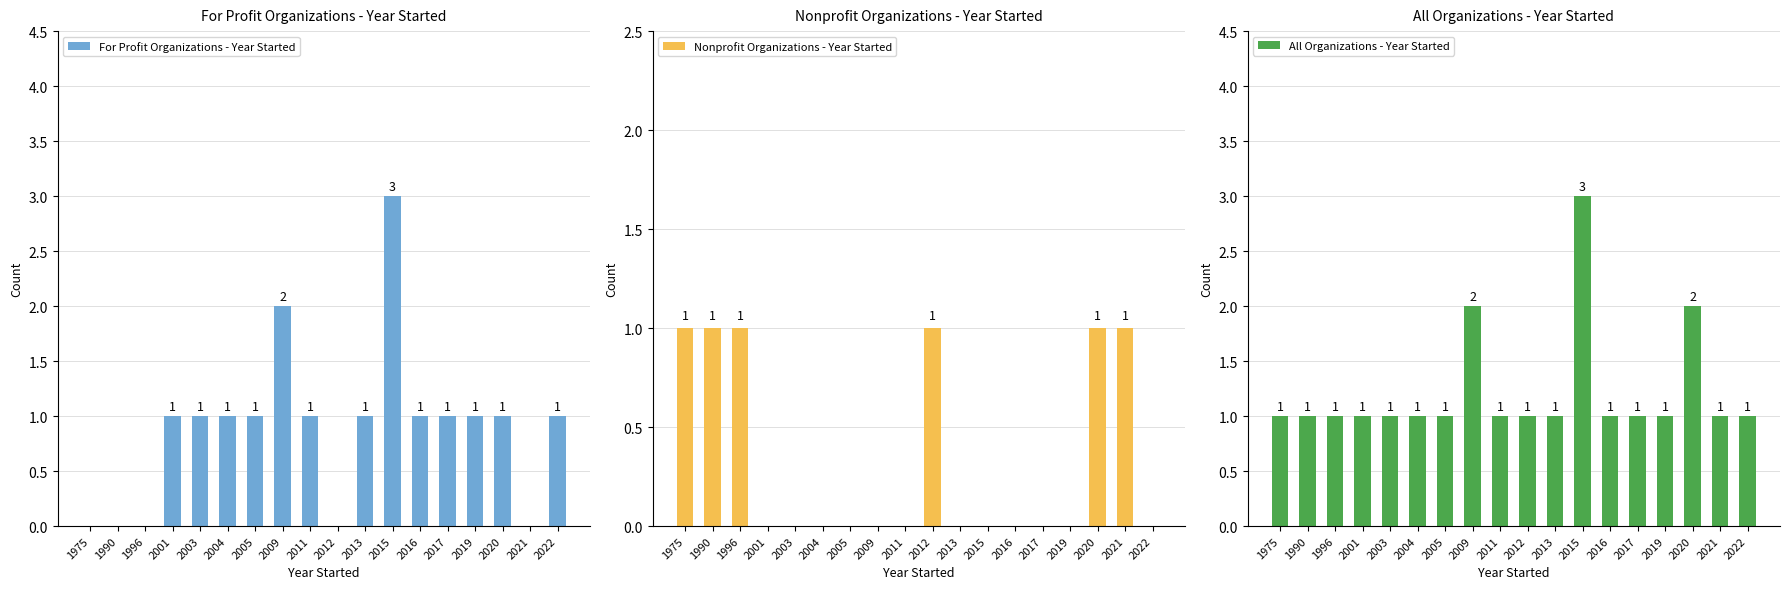

Reading left to right, list all the values displayed in this chart.

For Profit Organizations - Year Started: 0	0	0	1	1	1	1	2	1	0	1	3	1	1	1	1	0	1
Nonprofit Organizations - Year Started: 1	1	1	0	0	0	0	0	0	1	0	0	0	0	0	1	1	0
All Organizations - Year Started: 1	1	1	1	1	1	1	2	1	1	1	3	1	1	1	2	1	1